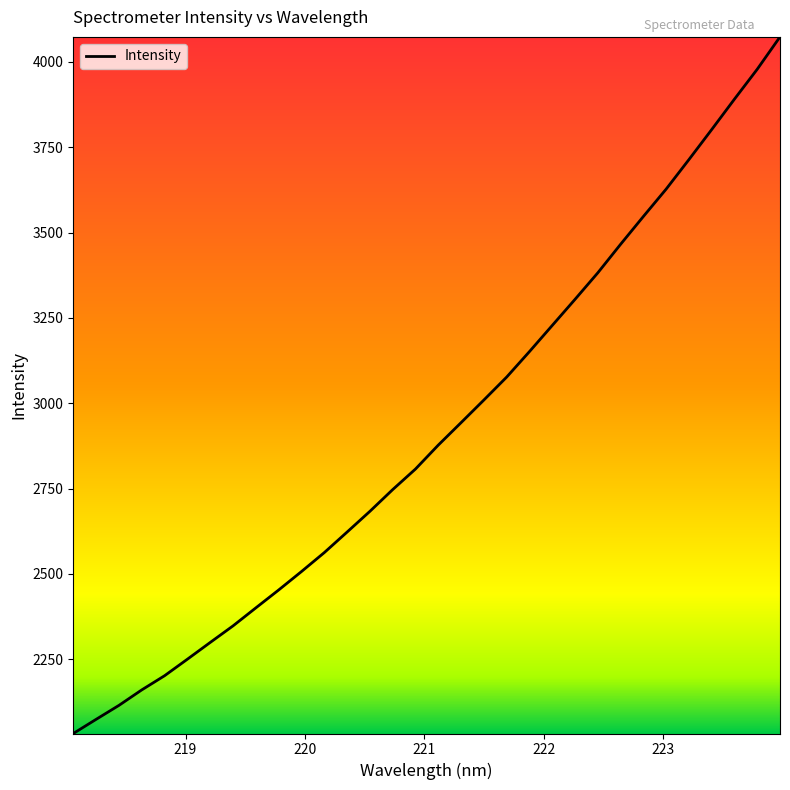

What is the difference between the maximum and minimum values?

2040.2